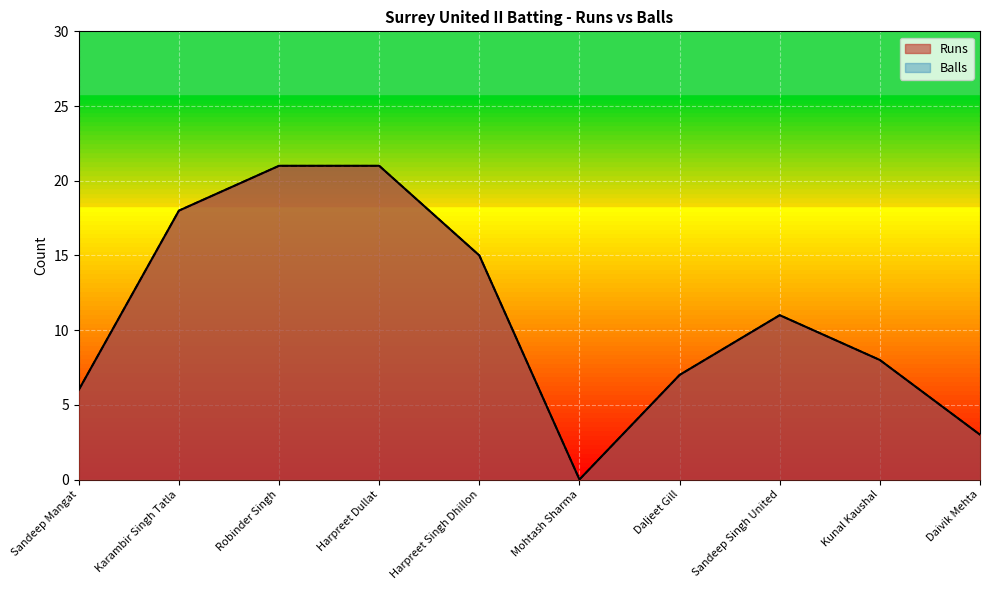

Reading right to left, what are all the values shown in this chart?

Runs: Daivik Mehta=3	Kunal Kaushal=8	Sandeep Singh United=11	Daljeet Gill=7	Mohtash Sharma=0	Harpreet Singh Dhillon=15	Harpreet Dullat=21	Robinder Singh=21	Karambir Singh Tatla=18	Sandeep Mangat=6
Balls: Daivik Mehta=3	Kunal Kaushal=8	Sandeep Singh United=11	Daljeet Gill=7	Mohtash Sharma=0	Harpreet Singh Dhillon=15	Harpreet Dullat=21	Robinder Singh=21	Karambir Singh Tatla=18	Sandeep Mangat=6